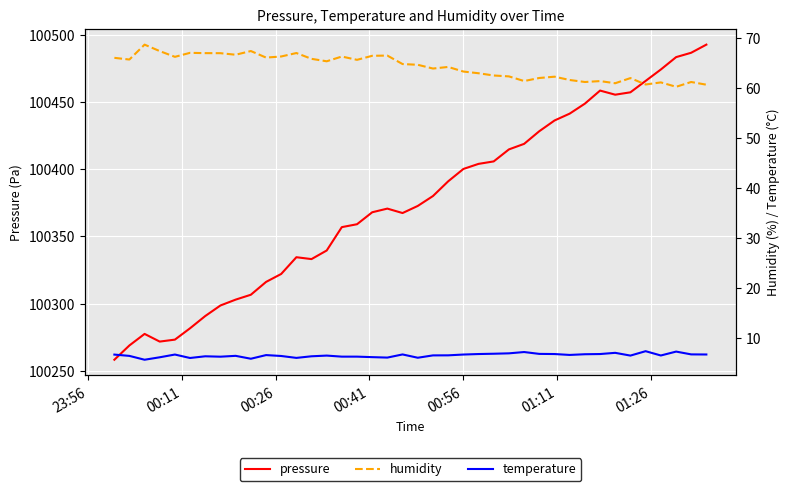

What is the lowest value of the pressure series?

100258.4